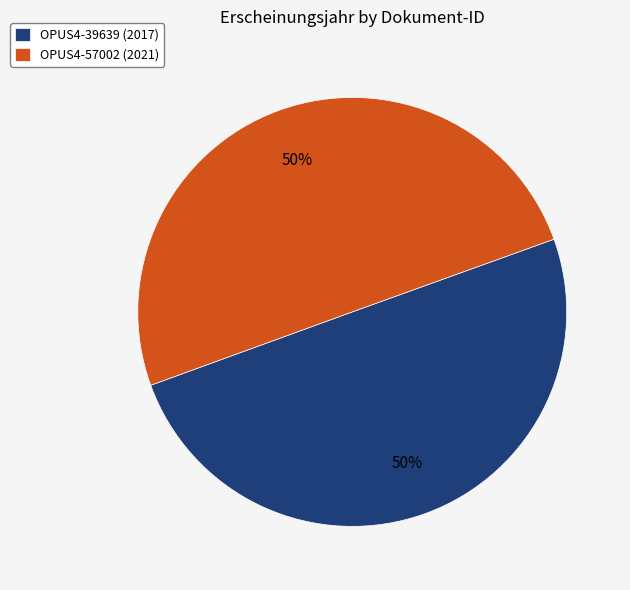

To the nearest percent, what is the average slice percentage?

50%